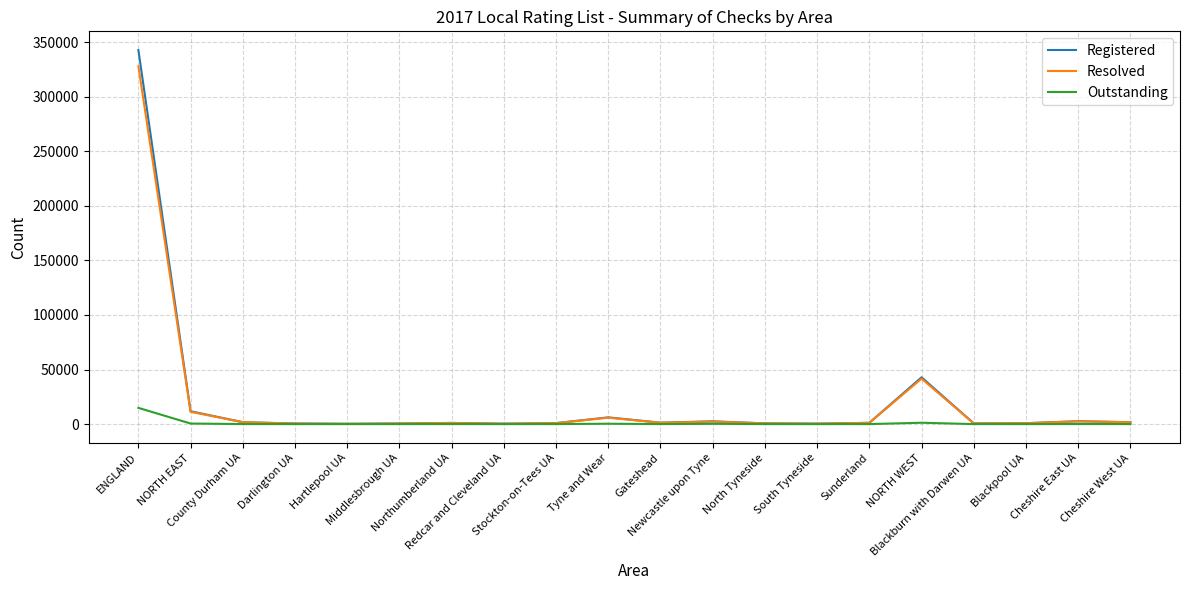

What is the greatest value displayed?

342760